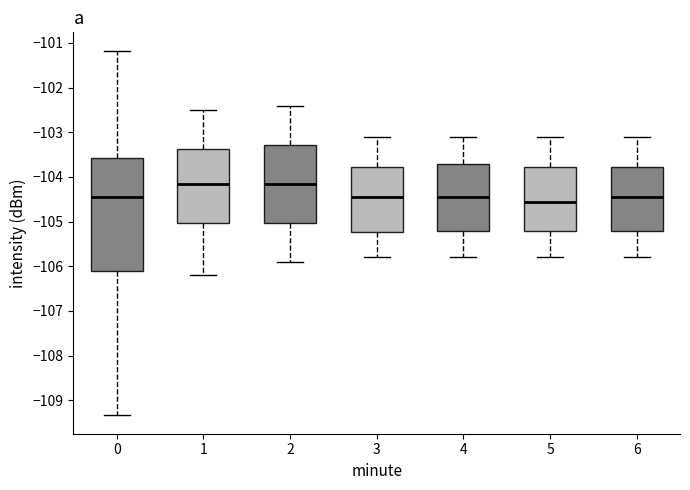

Reading left to right, read every box against the y-axis: the position of its median line, the range the box covers, and the ends of its whiskers. The values are not printed on the chart, so give them approximately, as read against the axis.

0: median -104.4, box -106.1 to -103.6, whiskers -109.3 to -101.2
1: median -104.1, box -105.0 to -103.4, whiskers -106.2 to -102.5
2: median -104.1, box -105.0 to -103.3, whiskers -105.9 to -102.4
3: median -104.4, box -105.2 to -103.8, whiskers -105.8 to -103.1
4: median -104.4, box -105.2 to -103.7, whiskers -105.8 to -103.1
5: median -104.5, box -105.2 to -103.8, whiskers -105.8 to -103.1
6: median -104.4, box -105.2 to -103.8, whiskers -105.8 to -103.1